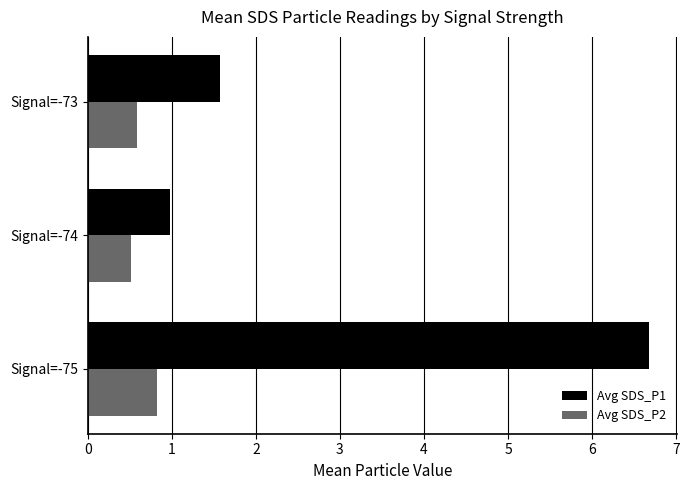

What is the difference between the maximum and minimum values in the Avg SDS_P2 series?

0.3